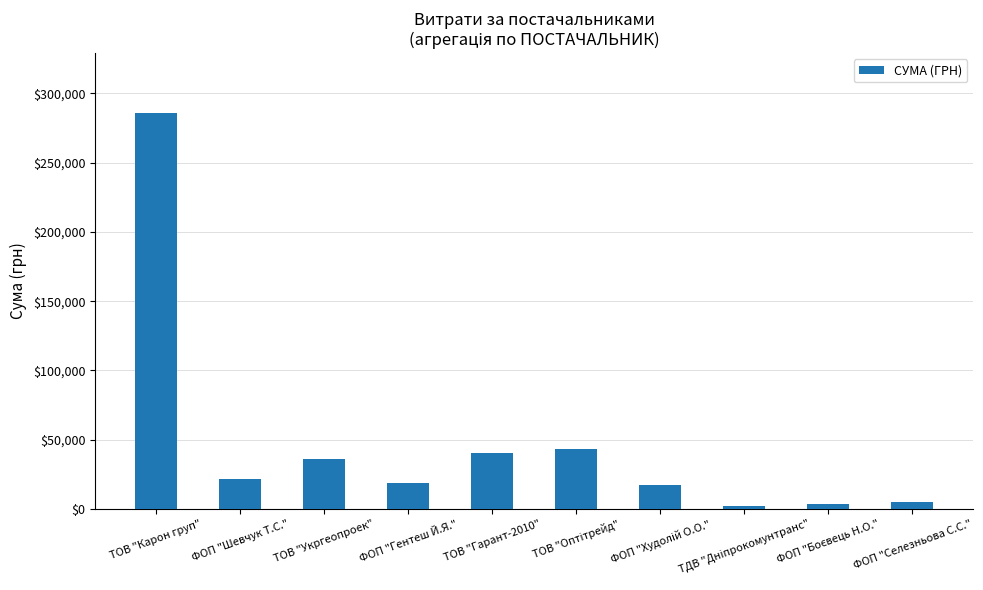

What is the value of the 6th bar from the left?

43198.0